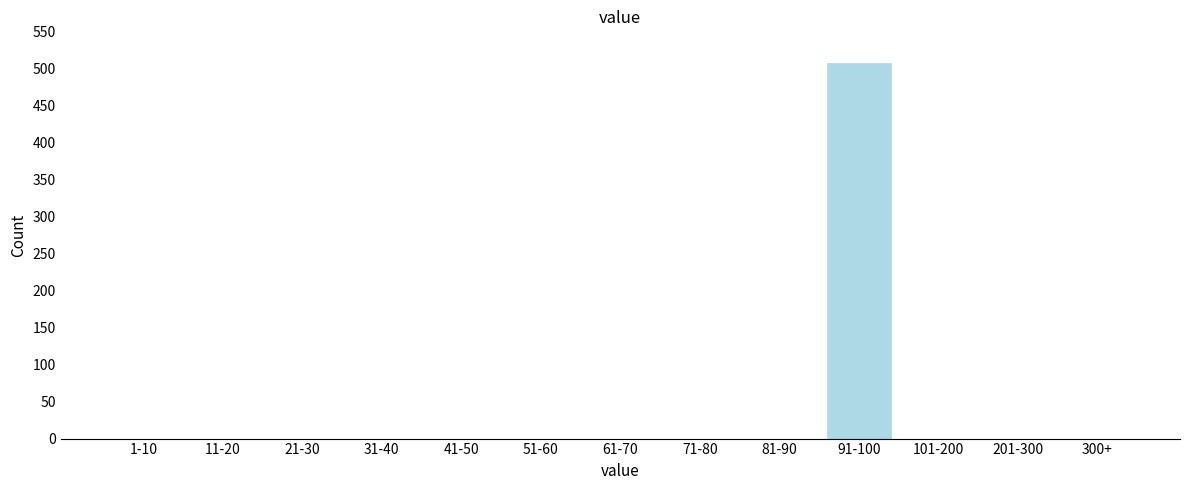

Reading right to left, list all the values displayed in this chart.

300+=0	201-300=0	101-200=0	91-100=507	81-90=0	71-80=0	61-70=0	51-60=0	41-50=0	31-40=0	21-30=0	11-20=0	1-10=0